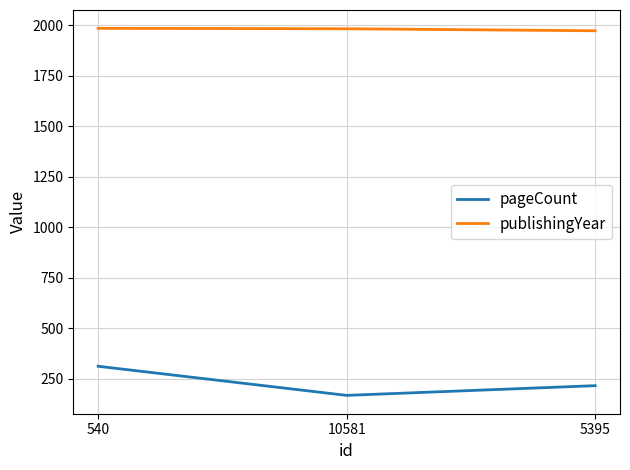

At which label does pageCount first exceed 216?

540